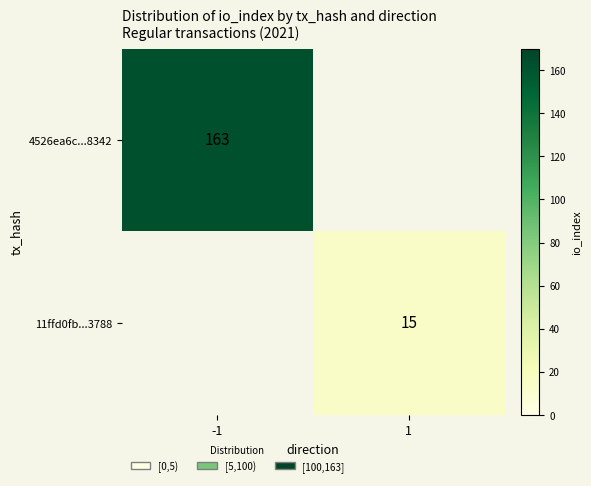

The value of 4526ea6c...8342 at -1 is 163. True or false?

True